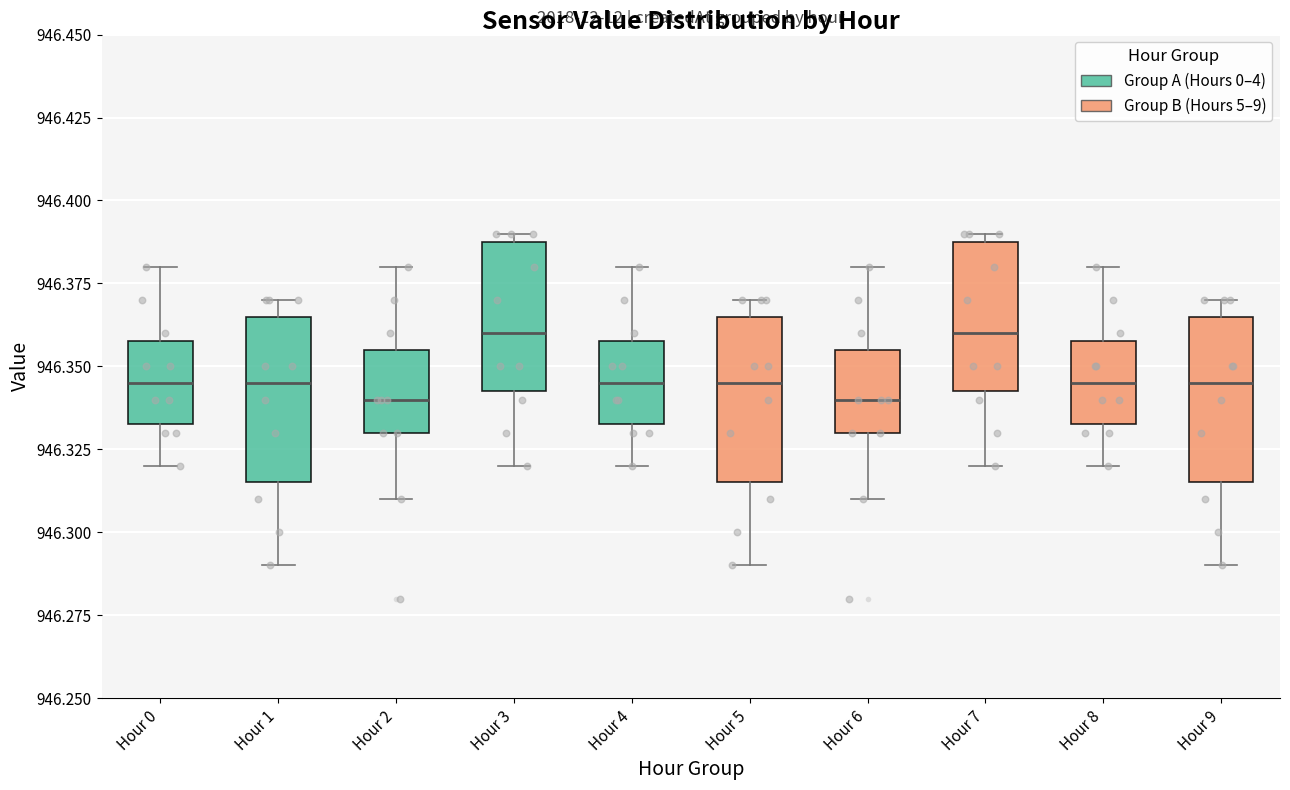

Reading left to right, read every box against the y-axis: the position of its median line, the range the box covers, and the ends of its whiskers. The values are not printed on the chart, so give them approximately, as read against the axis.

Hour 0: median 946.345, box 946.335 to 946.360, whiskers 946.320 to 946.380
Hour 1: median 946.345, box 946.315 to 946.365, whiskers 946.290 to 946.370
Hour 2: median 946.340, box 946.330 to 946.355, whiskers 946.310 to 946.380
Hour 3: median 946.360, box 946.345 to 946.390, whiskers 946.320 to 946.390 (just above the box's upper edge)
Hour 4: median 946.345, box 946.335 to 946.360, whiskers 946.320 to 946.380
Hour 5: median 946.345, box 946.315 to 946.365, whiskers 946.290 to 946.370
Hour 6: median 946.340, box 946.330 to 946.355, whiskers 946.310 to 946.380
Hour 7: median 946.360, box 946.345 to 946.390, whiskers 946.320 to 946.390 (just above the box's upper edge)
Hour 8: median 946.345, box 946.335 to 946.360, whiskers 946.320 to 946.380
Hour 9: median 946.345, box 946.315 to 946.365, whiskers 946.290 to 946.370